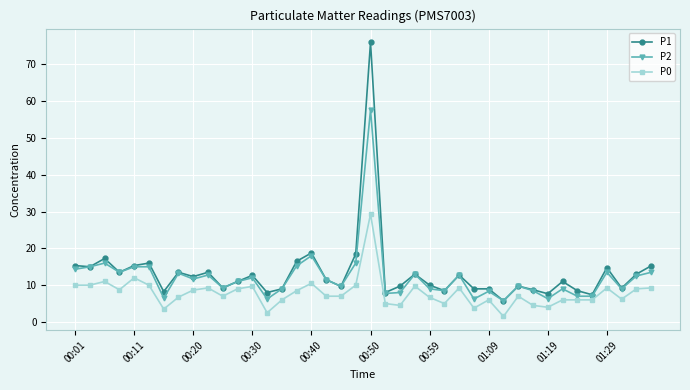

List the series in order of their peak value, highest first.

P1, P2, P0